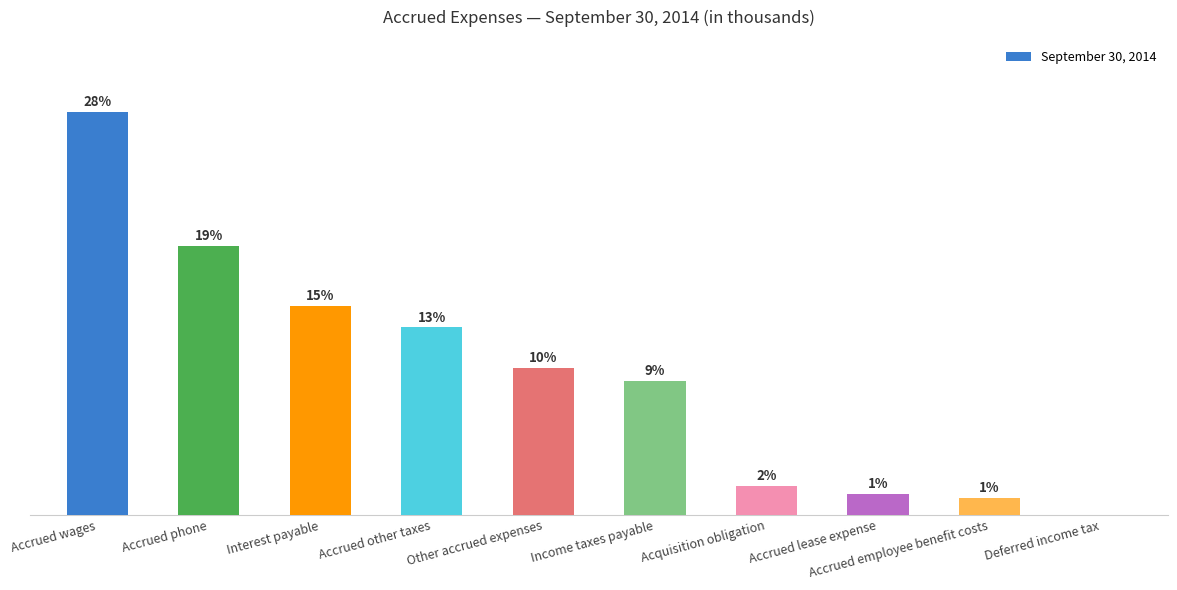

What is the sum of the values at Acquisition obligation and Interest payable?

50195